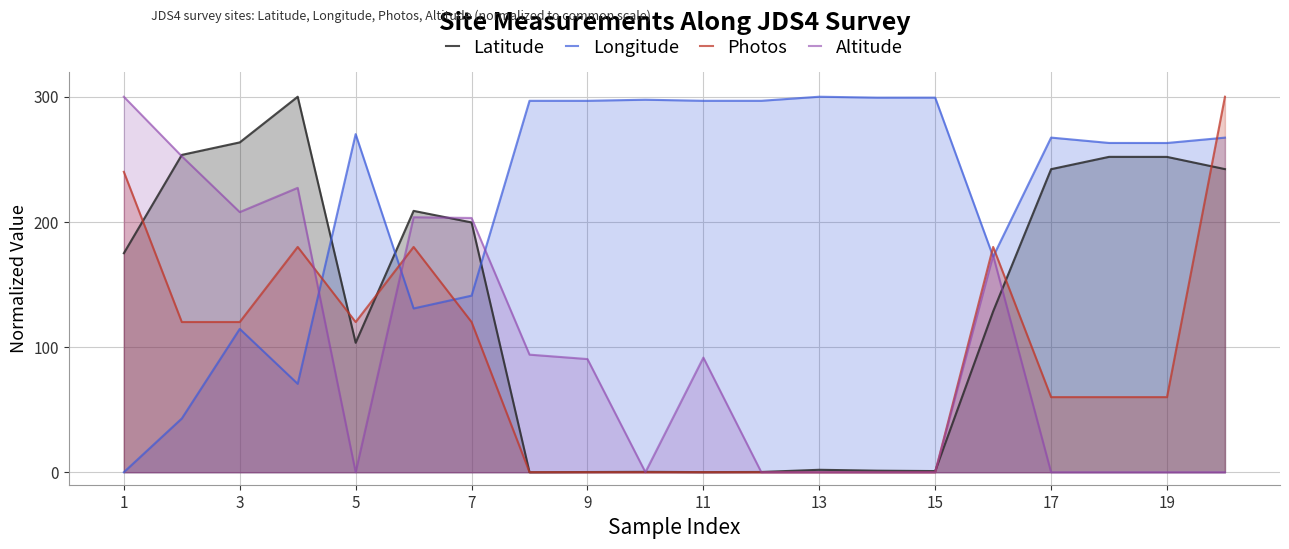

Which series has the widest spread of values?

Latitude